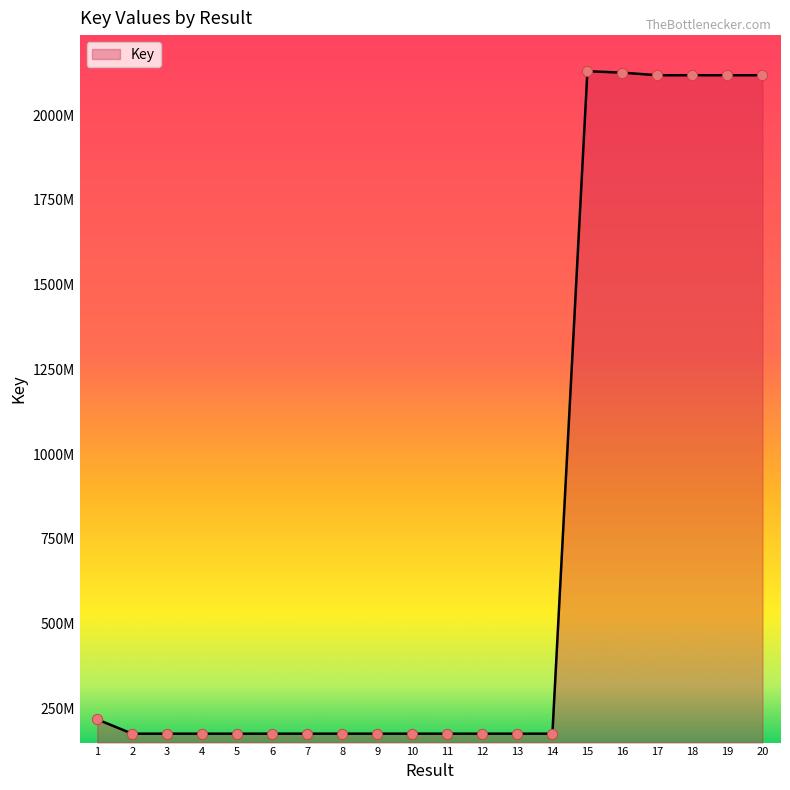

Does the chart have visible grid lines?

No